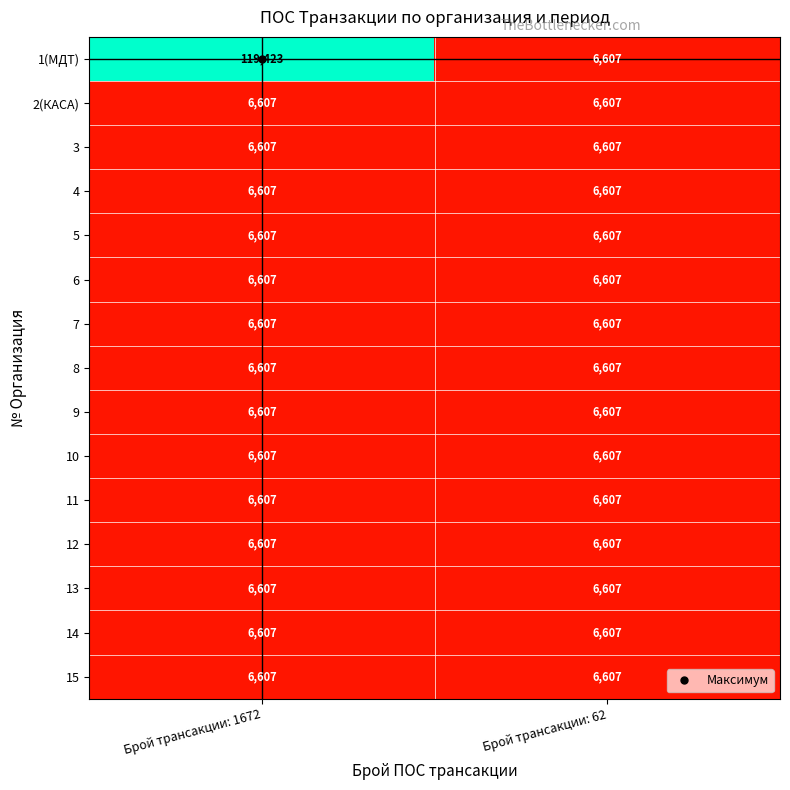

True or false: 6 has a value of 1844 at Брой трансакции: 1672.

False